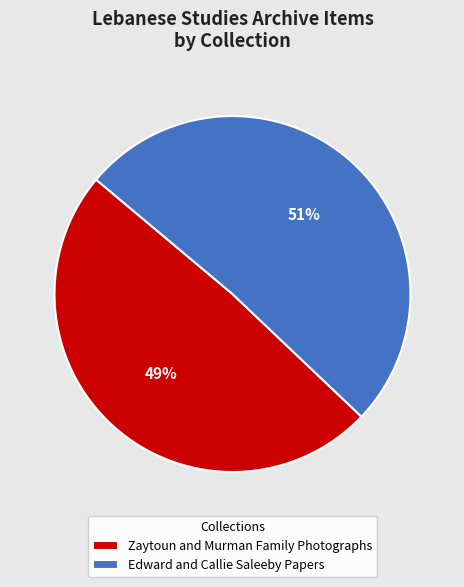

Is the sum of Zaytoun and Murman Family Photographs and Edward and Callie Saleeby Papers greater than half?

Yes